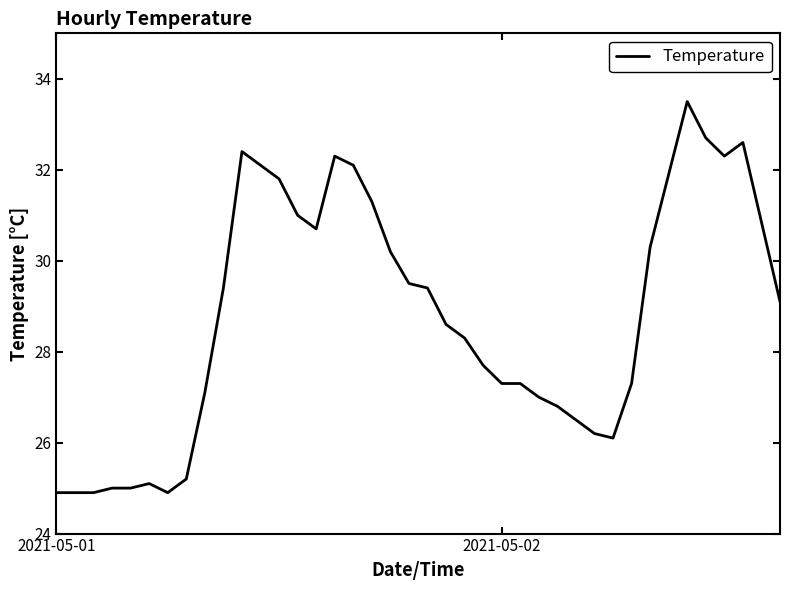

What is the smallest value displayed?

24.9